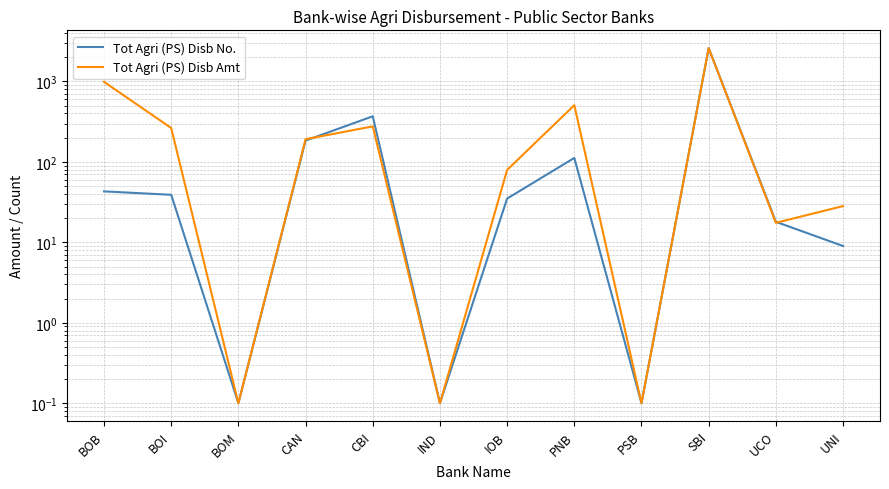

Where is the first local maximum for Tot Agri (PS) Disb Amt?

CBI